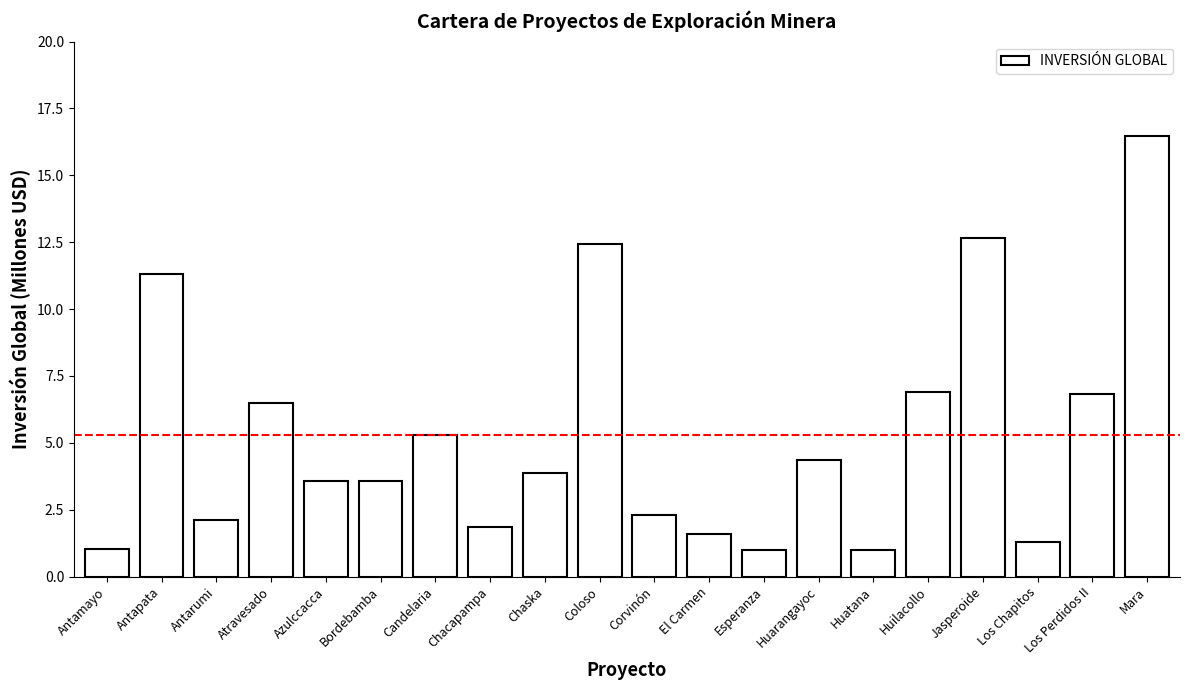

What is the value of the 11th bar from the left?

2.3